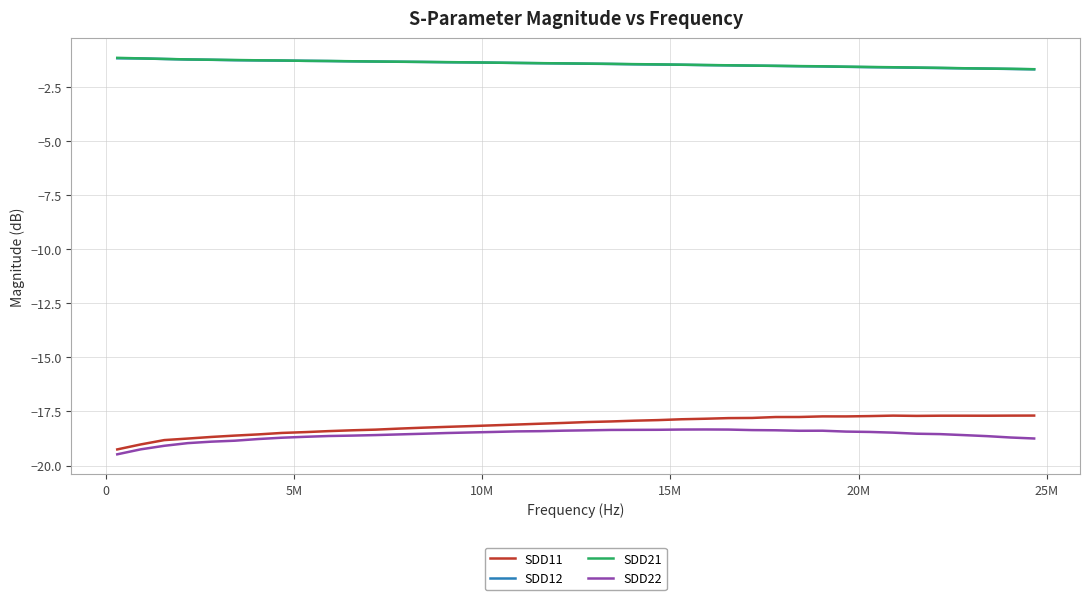

Does the chart have visible grid lines?

Yes